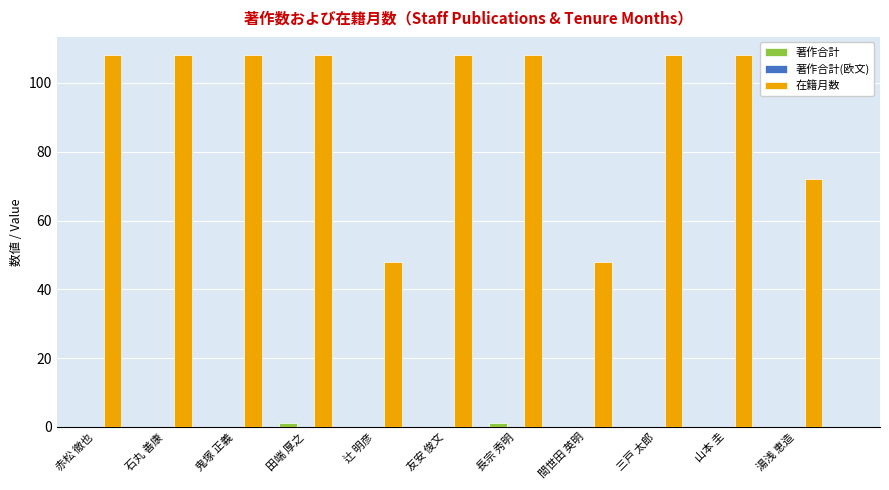

Which series has the largest total across all categories?

在籍月数